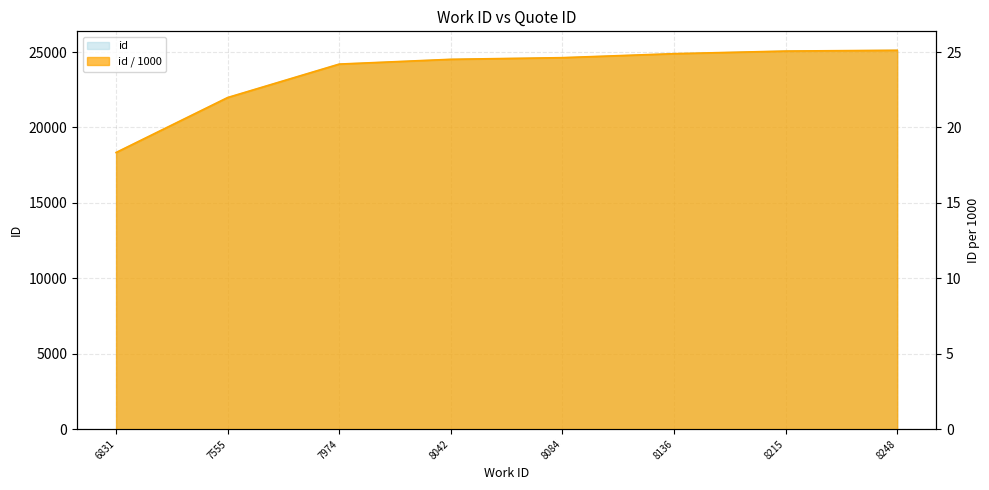

Reading left to right, extract all data points from this chart.

6831=18.3	7555=22.0	7974=24.2	8042=24.5	8084=24.6	8136=24.9	8215=25.1	8248=25.1